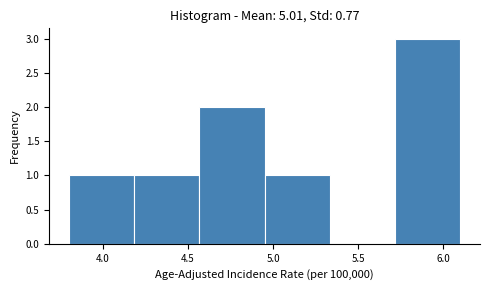

Reading left to right, list every bar in this chart as the range it spans on the x-axis followed by its height. Neither the bar edges nor the heights are printed on the chart, so give them approximately, as read against the axes.

3.80 to 4.20: 1
4.20 to 4.55: 1
4.55 to 4.95: 2
4.95 to 5.35: 1
5.35 to 5.70: 0
5.70 to 6.10: 3